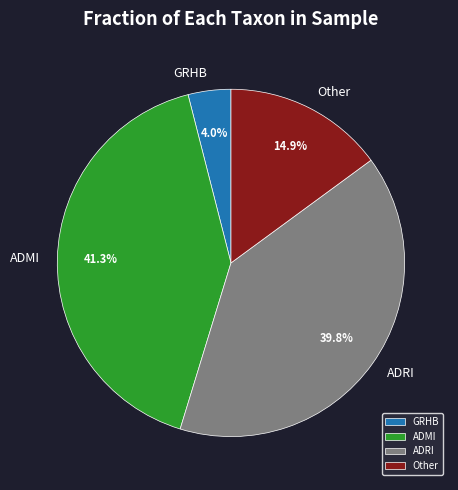

Rank the categories by value from lowest to highest.

GRHB, Other, ADRI, ADMI